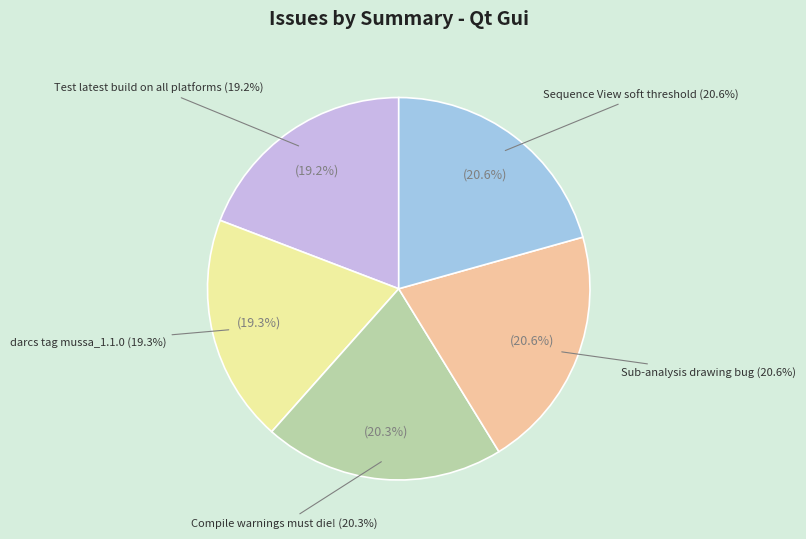

The Sub-analysis drawing bug slice represents 31% of the pie. True or false?

False